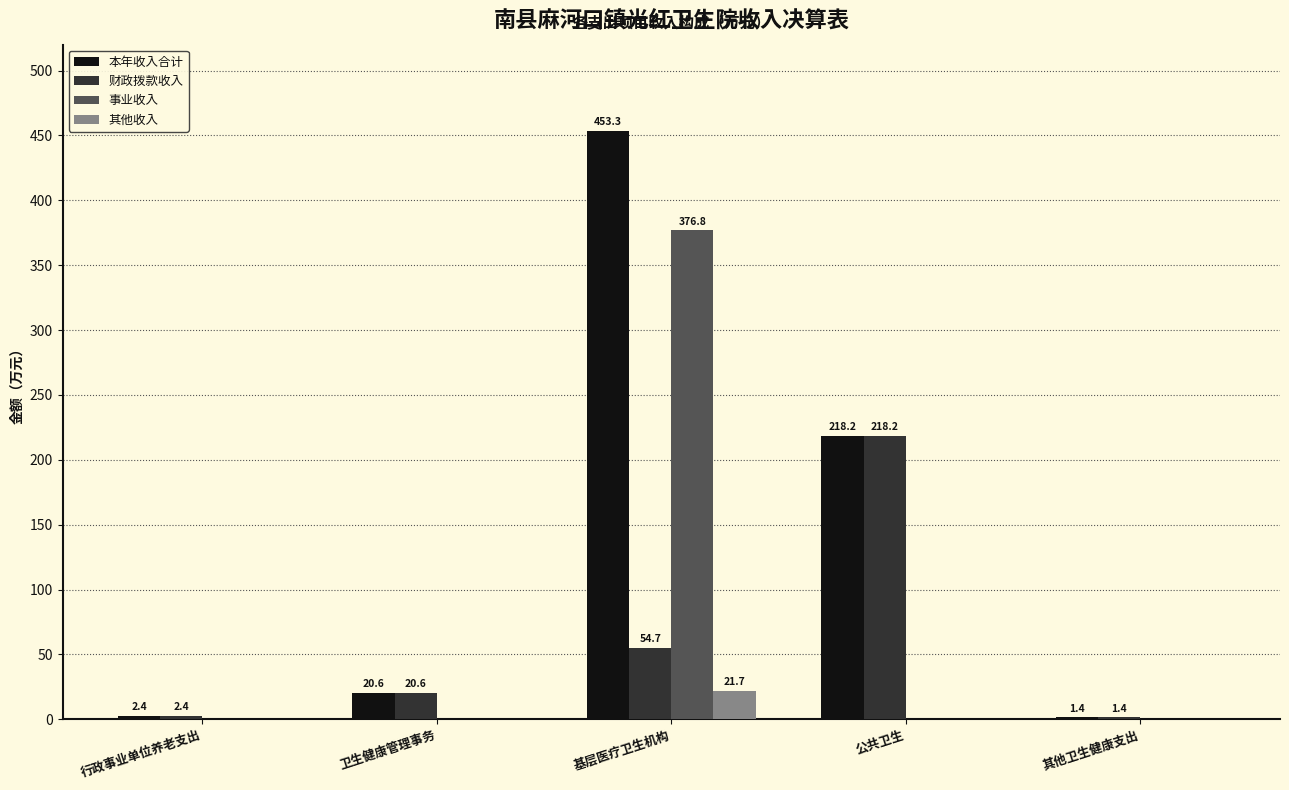

What is the sum of all 事业收入 values?

376.8